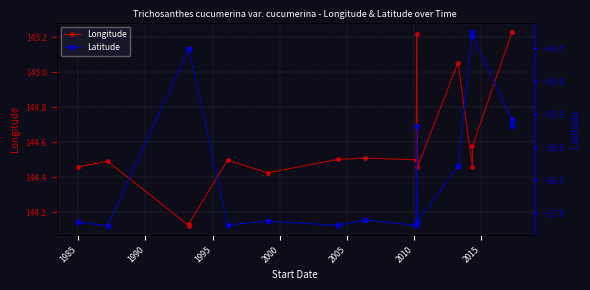

What is the difference between the highest and lowest values at 2000?

161.7